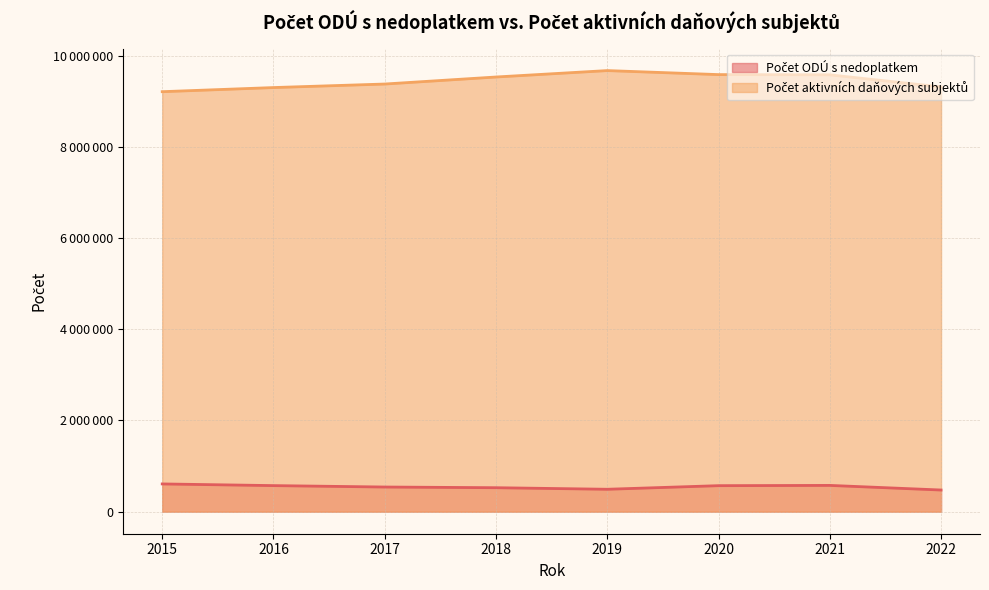

Reading right to left, transcribe all the data shown in this chart.

Počet ODÚ s nedoplatkem: 2022=474846	2021=576072	2020=570398	2019=491356	2018=525470	2017=540576	2016=571626	2015=608304
Počet aktivních daňových subjektů: 2022=9316443	2021=9581421	2020=9586700	2019=9674971	2018=9534071	2017=9379997	2016=9302567	2015=9212006